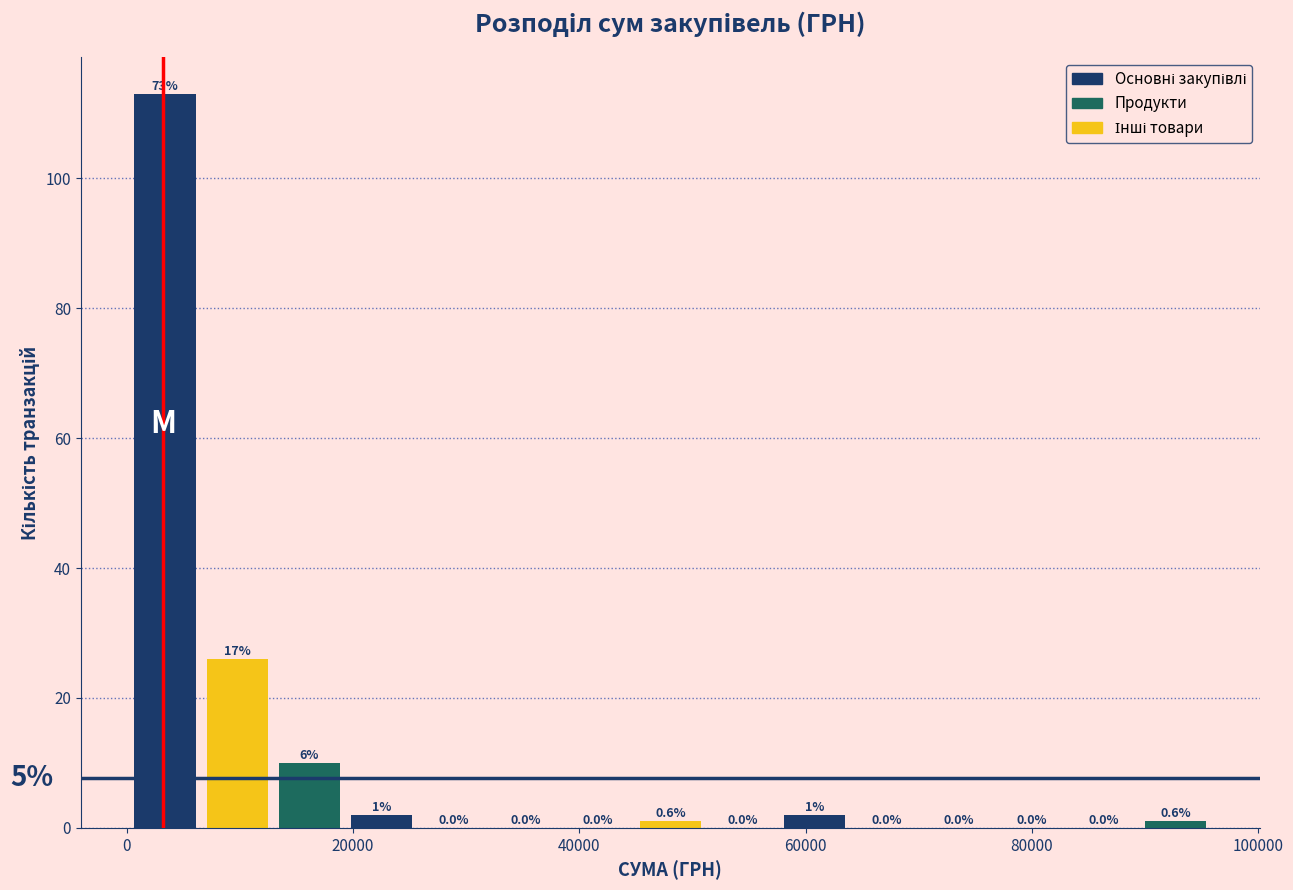

Around what value on the x-axis is the tallest bar? Give the approximate position of its centre, as read against the axis.

4000